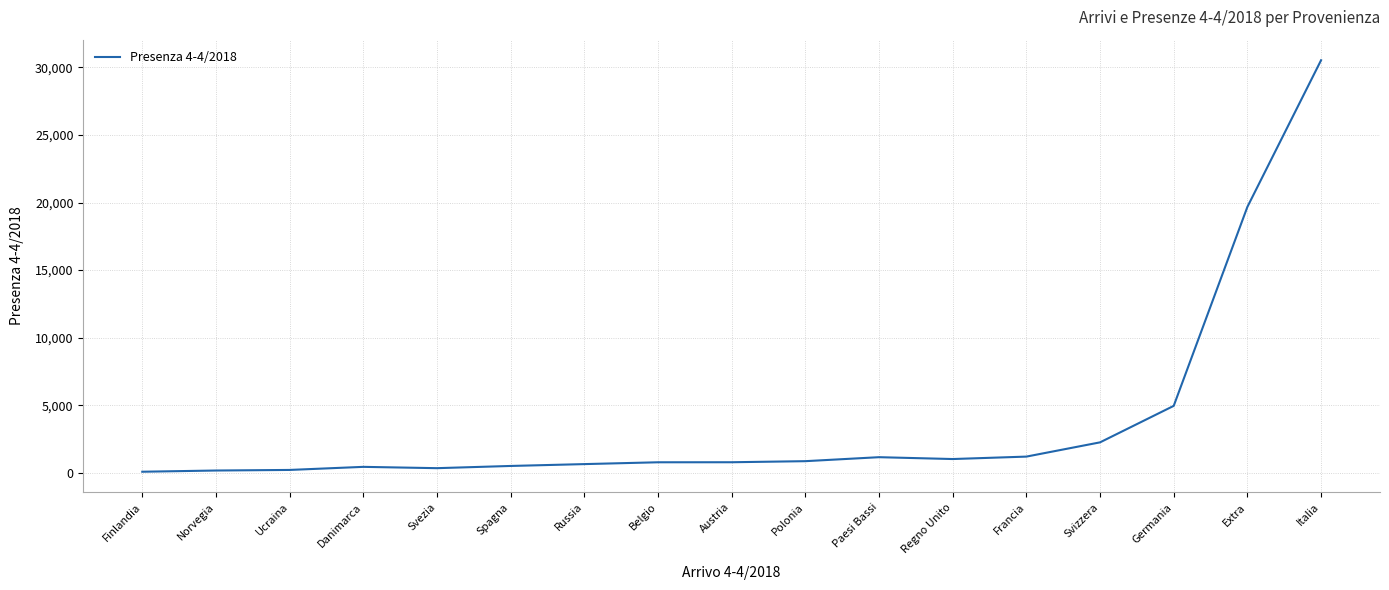

What is the difference between the maximum and minimum values?

30462